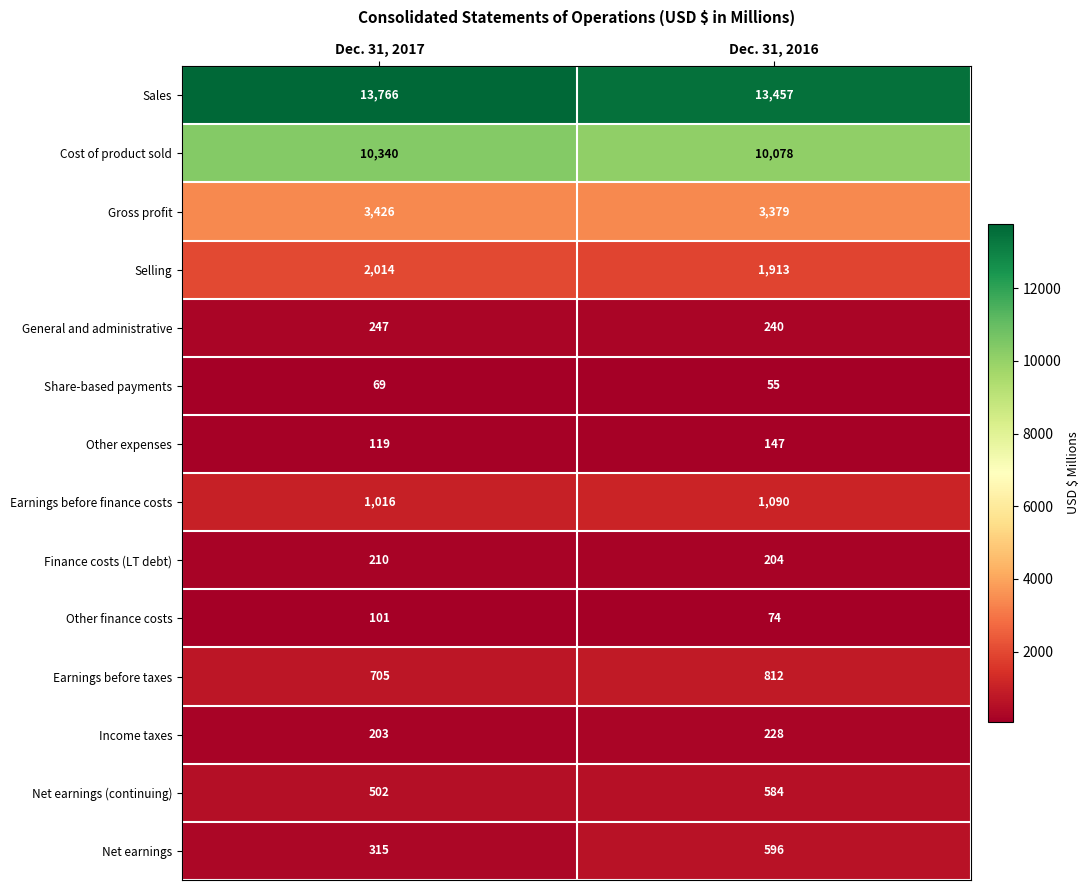

At Dec. 31, 2016, list the series in order from largest to smallest.

Sales, Cost of product sold, Gross profit, Selling, Earnings before finance costs, Earnings before taxes, Net earnings, Net earnings (continuing), General and administrative, Income taxes, Finance costs (LT debt), Other expenses, Other finance costs, Share-based payments